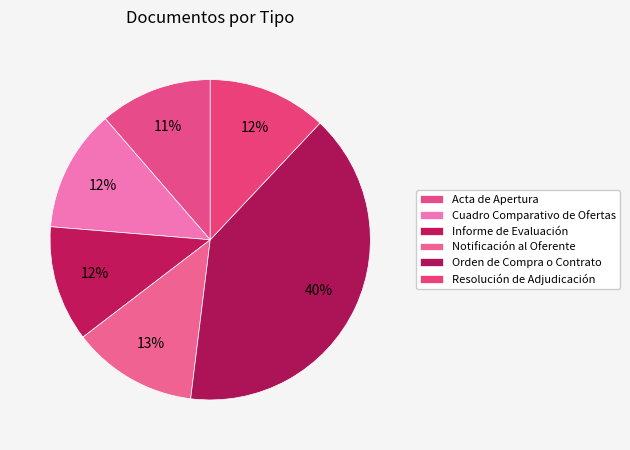

What percentage is the Orden de Compra o Contrato slice, to the nearest percent?

40%